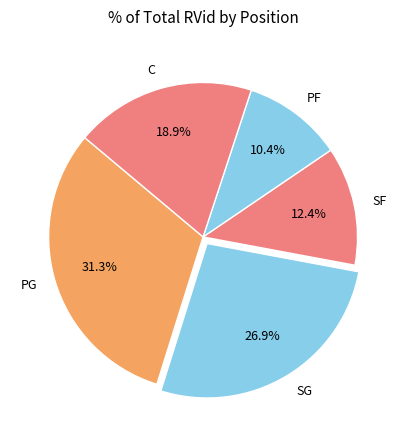

Count the number of slices in the pie.

5